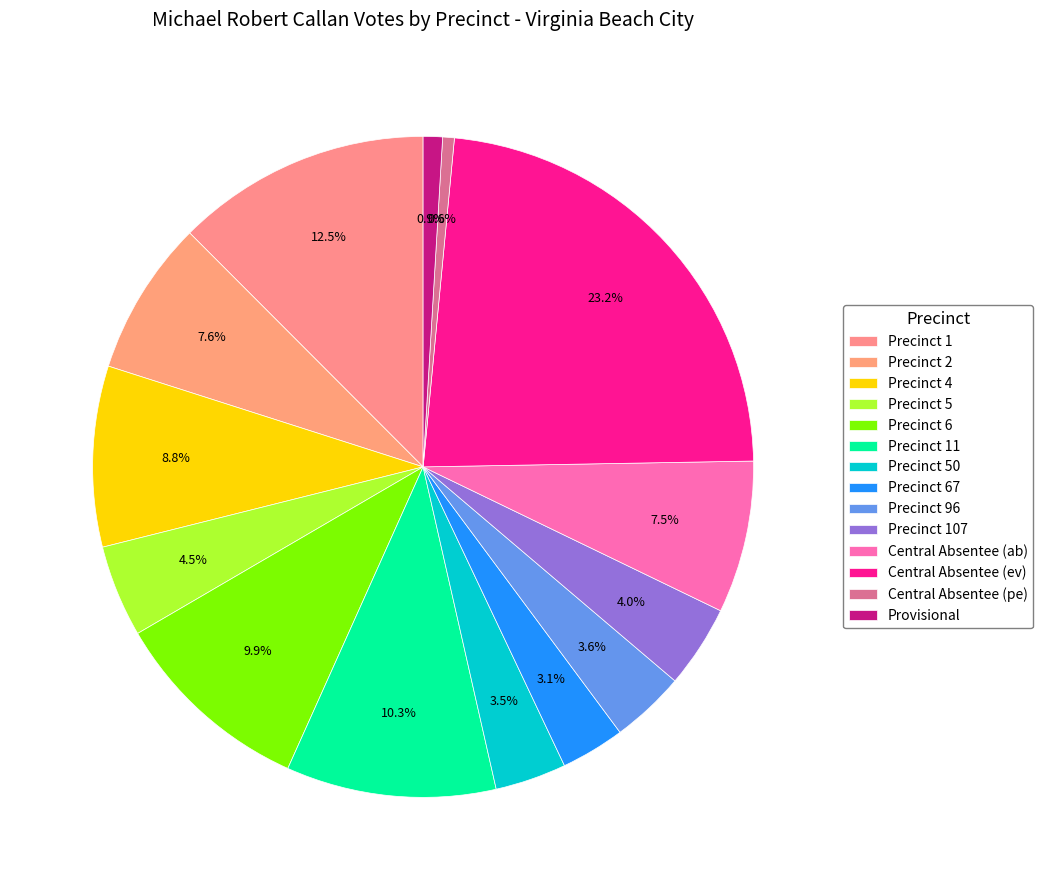

How many segments does this pie chart have?

14